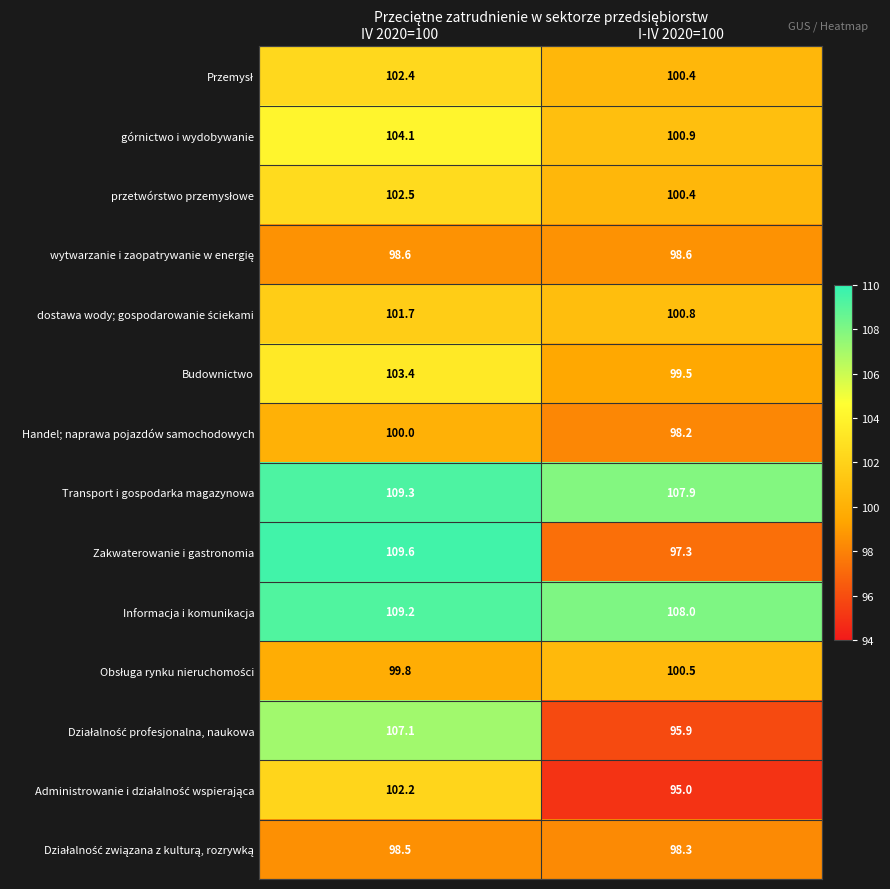

What is the greatest value displayed?

109.6